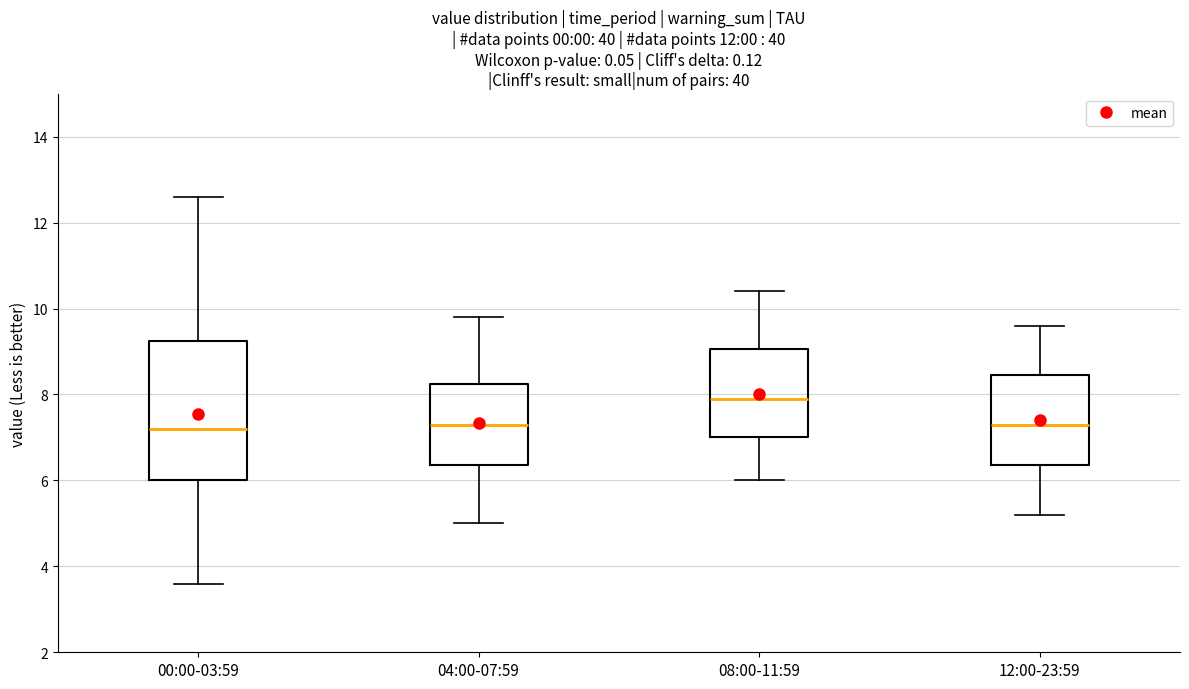

Where does the lower whisker of the box for 04:00-07:59 end on the y-axis? The values are not printed on the chart, so give them approximately, as read against the axis.

5.0